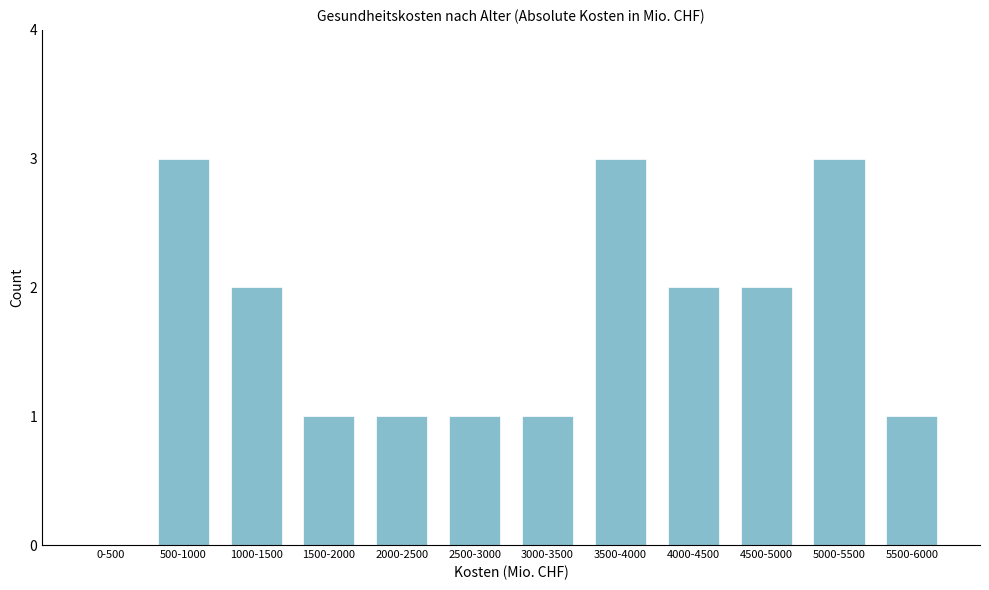

Reading left to right, transcribe all the data shown in this chart.

0-500=0	500-1000=3	1000-1500=2	1500-2000=1	2000-2500=1	2500-3000=1	3000-3500=1	3500-4000=3	4000-4500=2	4500-5000=2	5000-5500=3	5500-6000=1